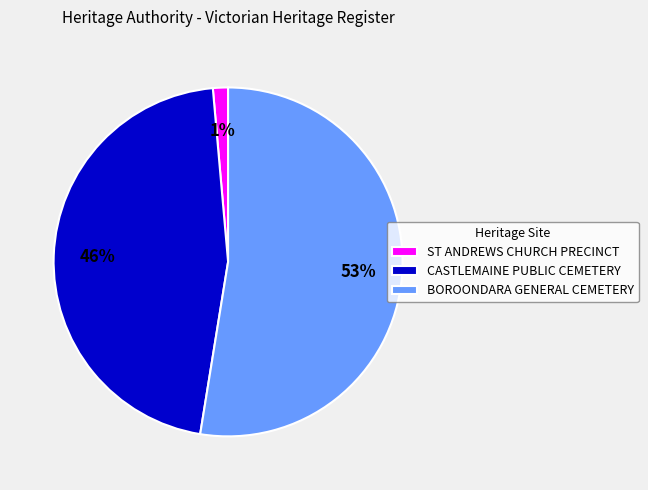

To the nearest percent, what is the difference between the ST ANDREWS CHURCH PRECINCT and CASTLEMAINE PUBLIC CEMETERY slice percentages?

45%